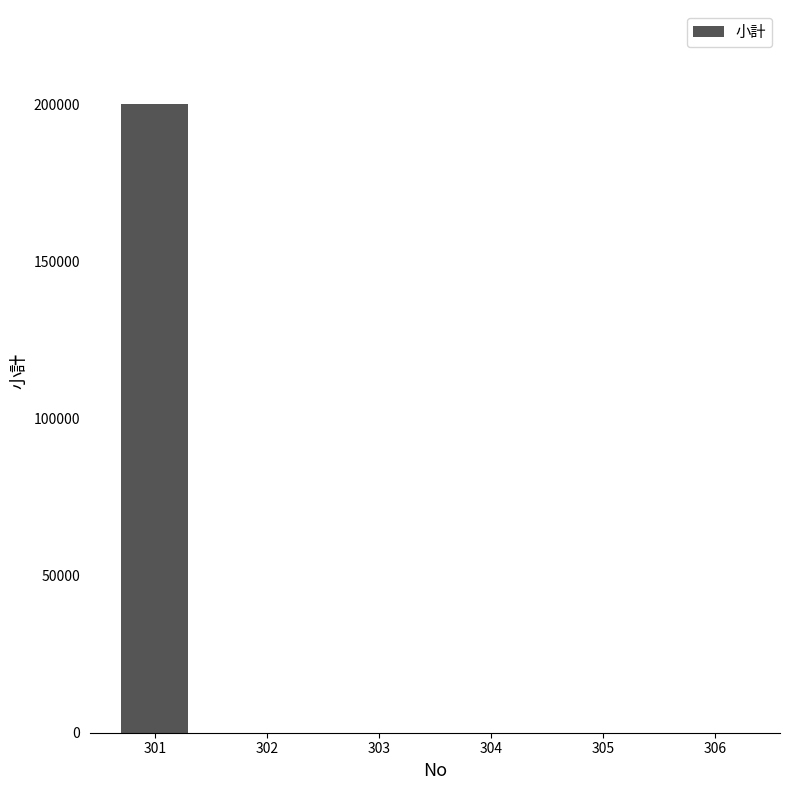

Reading left to right, list all the values displayed in this chart.

301=200000	302=0	303=0	304=0	305=0	306=0